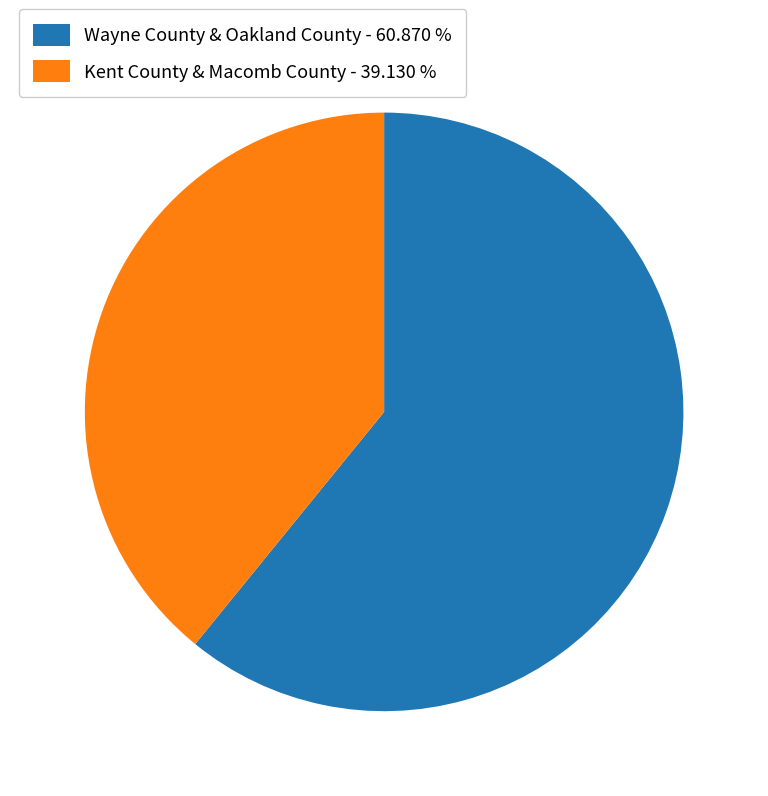

Does any single category account for the majority?

Yes